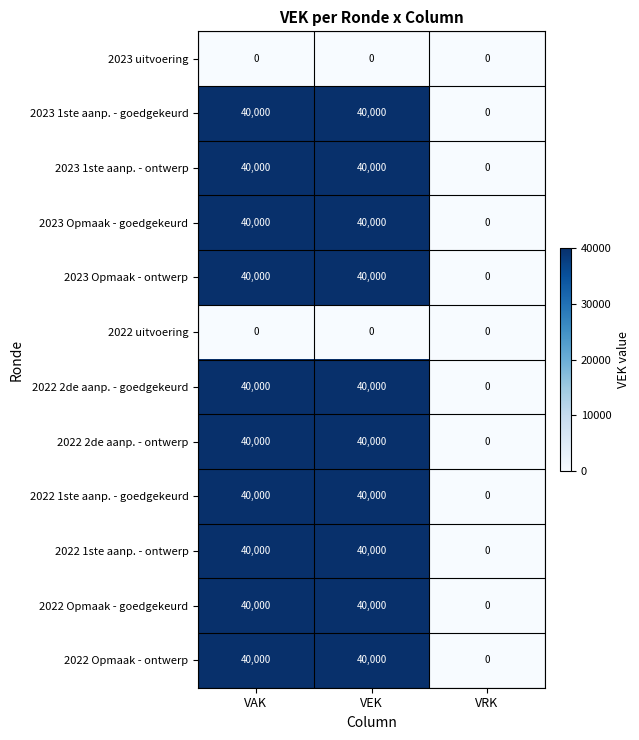

Count the 2022 1ste aanp. - goedgekeurd values in the range 0 to 40000.

3